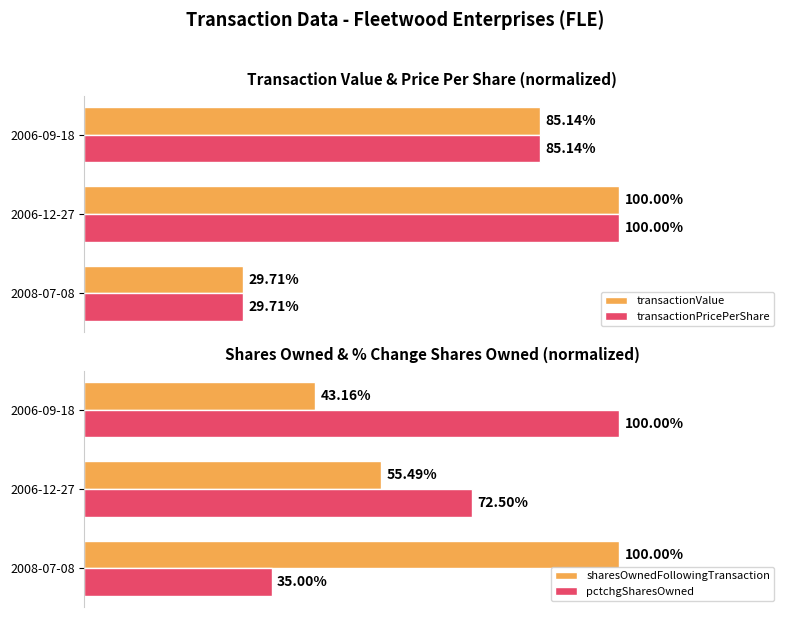

How many data points does each series have?

3